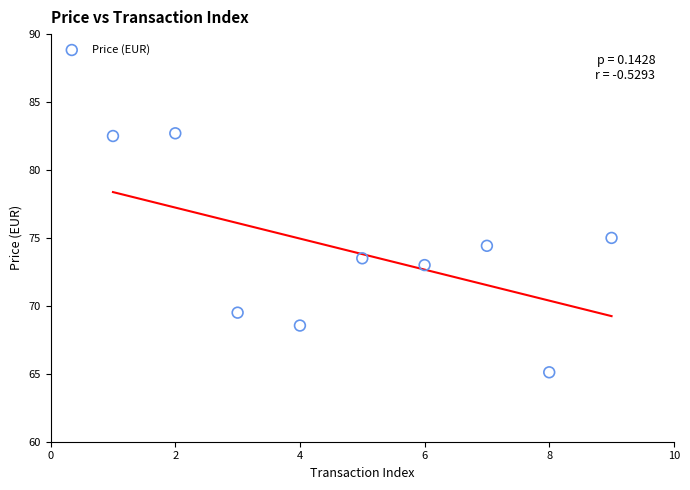

What is the average Y value?

73.8